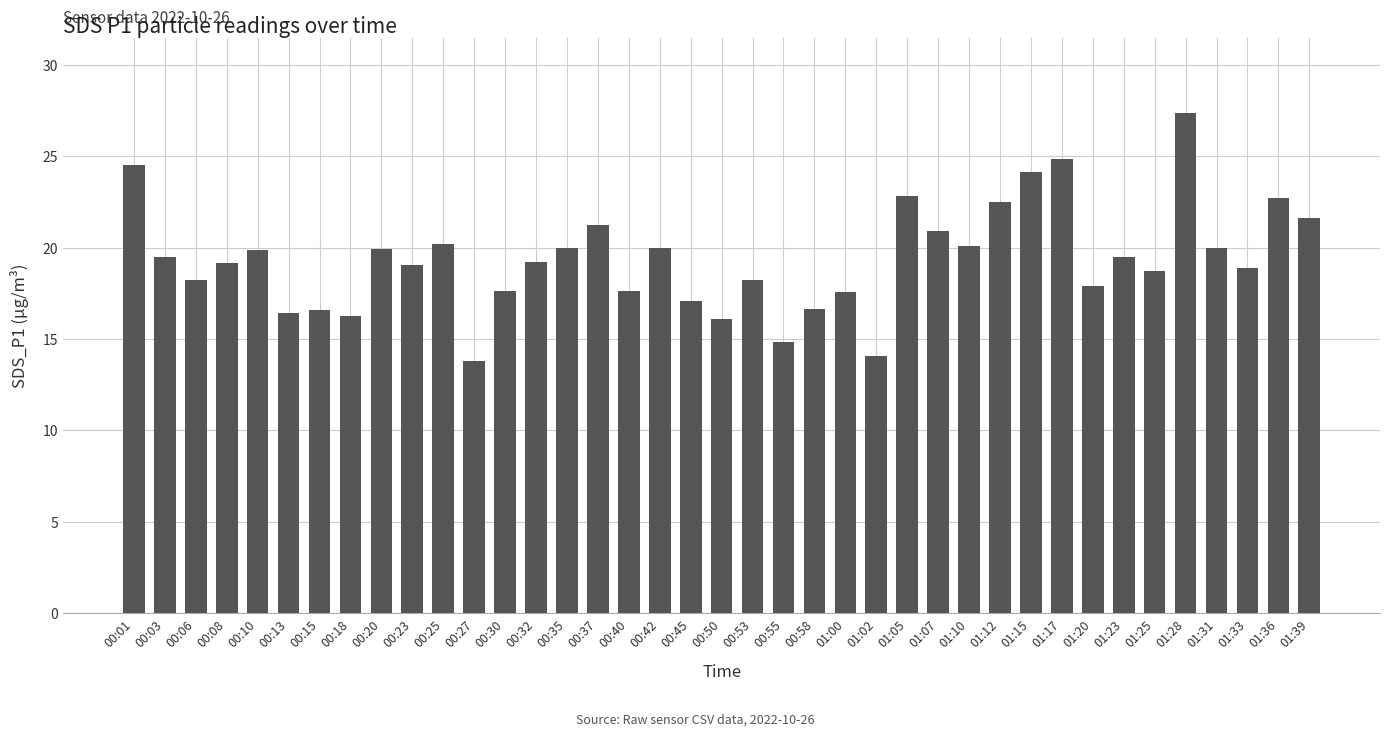

What is the greatest value displayed?

27.4